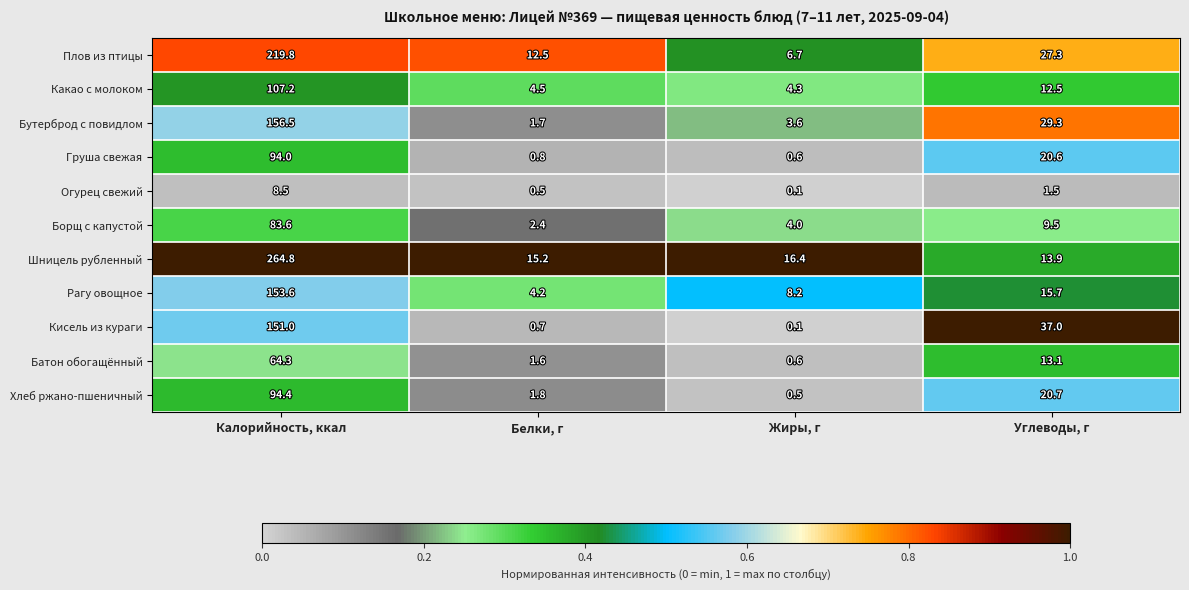

Which series changed the most between Калорийность, ккал and Углеводы, г?

Шницель рубленный